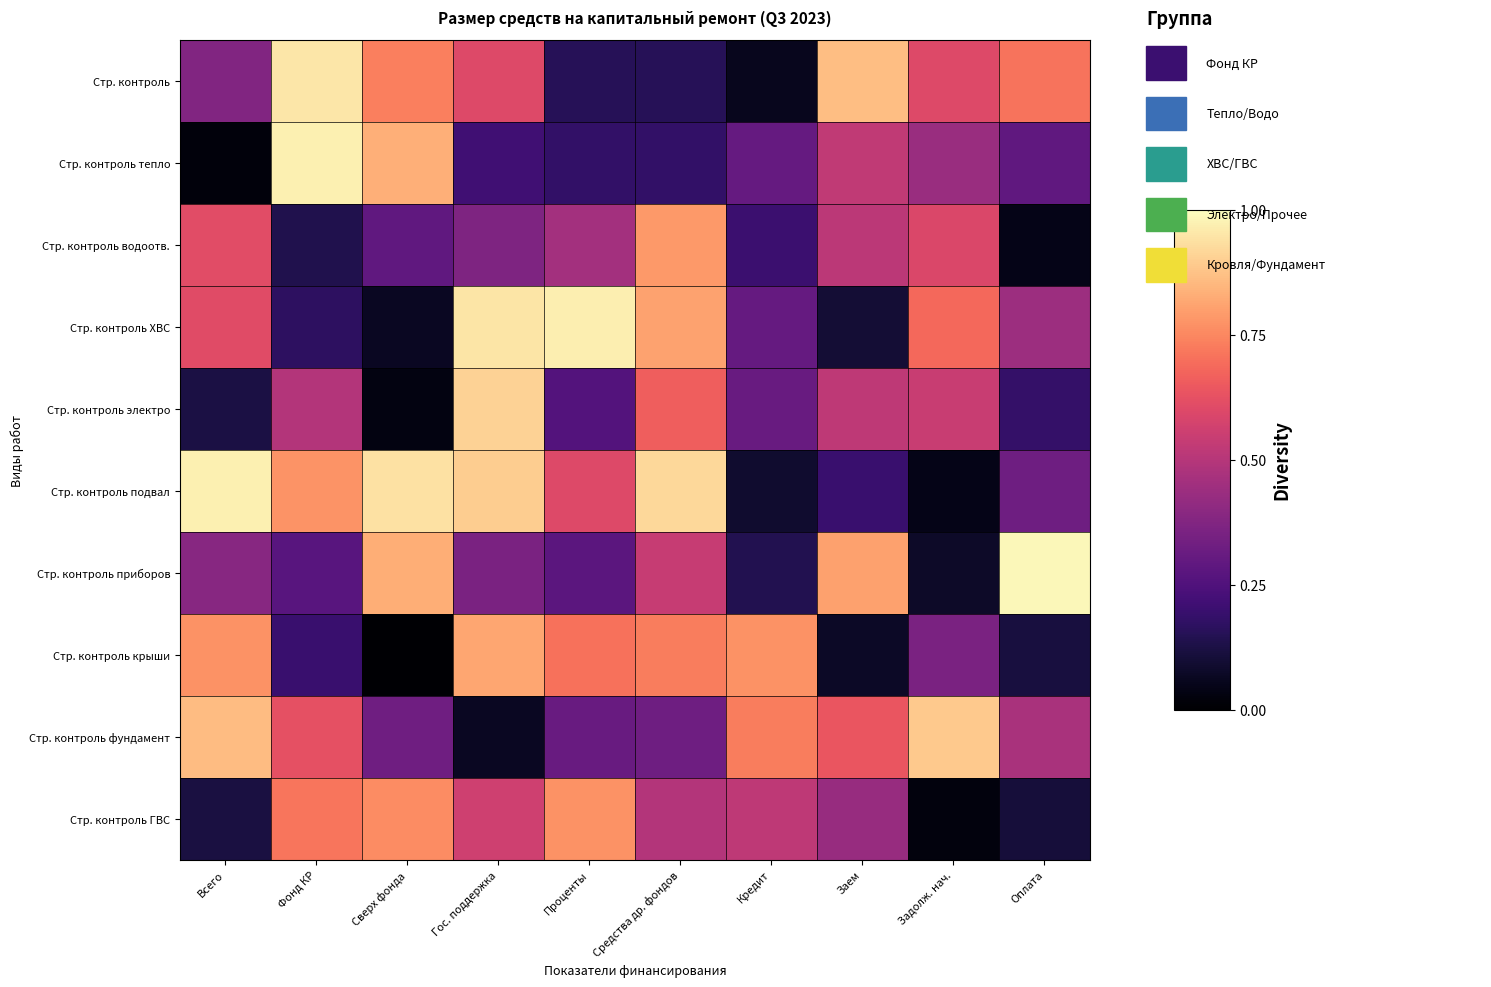

Reading left to right, extract all data points from this chart.

Стр. контроль: Всего=0.4	Фонд КР=1.0	Сверх фонда=0.7	Гос. поддержка=0.6	Проценты=0.2	Средства др. фондов=0.2	Кредит=0.1	Заем=0.9	Задолж. нач.=0.6	Оплата=0.7
Стр. контроль тепло: Всего=0.0	Фонд КР=1.0	Сверх фонда=0.8	Гос. поддержка=0.2	Проценты=0.2	Средства др. фондов=0.2	Кредит=0.3	Заем=0.5	Задолж. нач.=0.4	Оплата=0.3
Стр. контроль водоотв.: Всего=0.6	Фонд КР=0.1	Сверх фонда=0.3	Гос. поддержка=0.4	Проценты=0.5	Средства др. фондов=0.8	Кредит=0.2	Заем=0.5	Задолж. нач.=0.6	Оплата=0.0
Стр. контроль ХВС: Всего=0.6	Фонд КР=0.2	Сверх фонда=0.1	Гос. поддержка=0.9	Проценты=1.0	Средства др. фондов=0.8	Кредит=0.3	Заем=0.1	Задолж. нач.=0.7	Оплата=0.4
Стр. контроль электро: Всего=0.1	Фонд КР=0.5	Сверх фонда=0.0	Гос. поддержка=0.9	Проценты=0.3	Средства др. фондов=0.7	Кредит=0.3	Заем=0.5	Задолж. нач.=0.5	Оплата=0.2
Стр. контроль подвал: Всего=1.0	Фонд КР=0.8	Сверх фонда=0.9	Гос. поддержка=0.9	Проценты=0.6	Средства др. фондов=0.9	Кредит=0.1	Заем=0.2	Задолж. нач.=0.0	Оплата=0.3
Стр. контроль приборов: Всего=0.4	Фонд КР=0.3	Сверх фонда=0.8	Гос. поддержка=0.4	Проценты=0.3	Средства др. фондов=0.5	Кредит=0.1	Заем=0.8	Задолж. нач.=0.1	Оплата=1.0
Стр. контроль крыши: Всего=0.8	Фонд КР=0.2	Сверх фонда=0.0	Гос. поддержка=0.8	Проценты=0.7	Средства др. фондов=0.7	Кредит=0.8	Заем=0.1	Задолж. нач.=0.4	Оплата=0.1
Стр. контроль фундамент: Всего=0.9	Фонд КР=0.6	Сверх фонда=0.3	Гос. поддержка=0.1	Проценты=0.3	Средства др. фондов=0.3	Кредит=0.7	Заем=0.6	Задолж. нач.=0.9	Оплата=0.5
Стр. контроль ГВС: Всего=0.1	Фонд КР=0.7	Сверх фонда=0.8	Гос. поддержка=0.6	Проценты=0.8	Средства др. фондов=0.5	Кредит=0.5	Заем=0.4	Задолж. нач.=0.0	Оплата=0.1